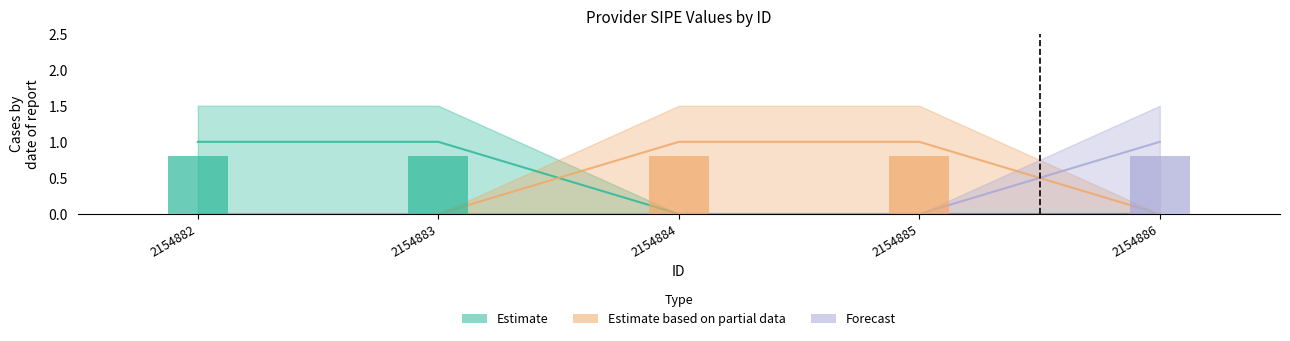

Which series has the largest range (max minus min)?

Estimate